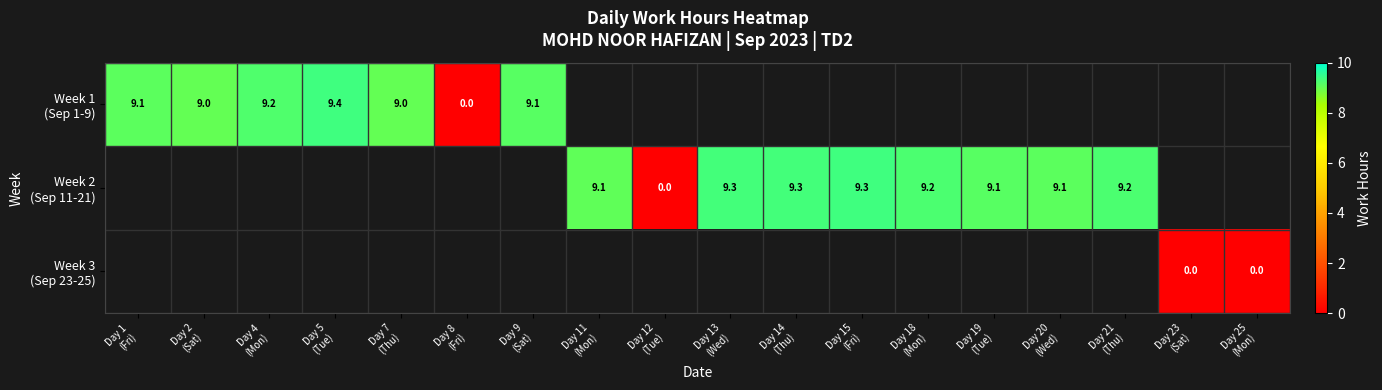

At how many categories does at least one series exceed 2?

14